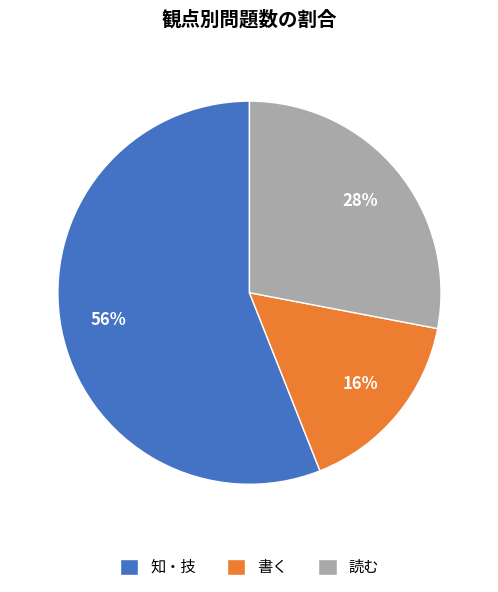

Rank the categories by value from highest to lowest.

知・技, 読む, 書く